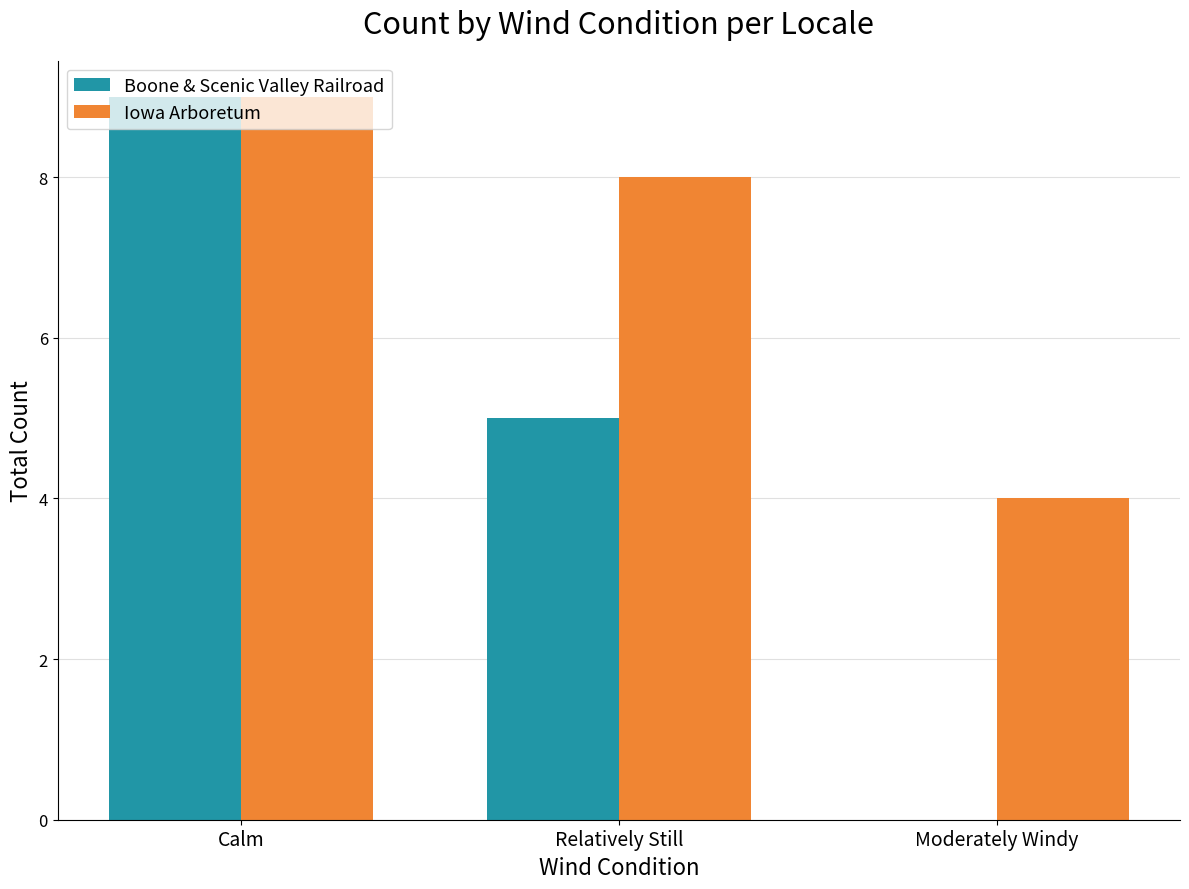

How many categories are shown in the chart?

3